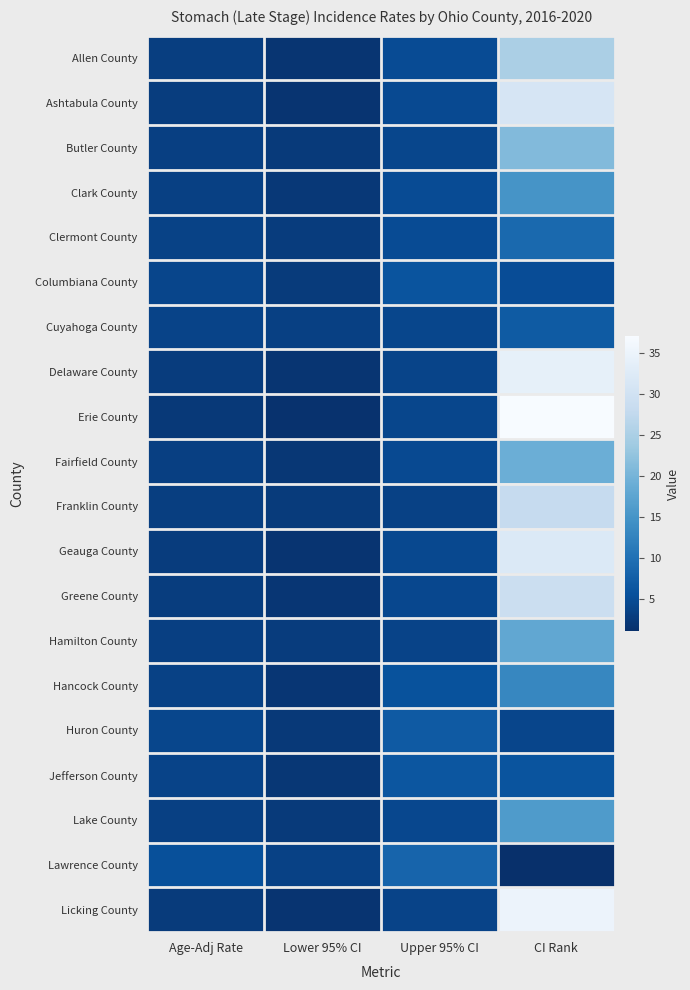

Which label corresponds to the largest value in the chart?

CI Rank